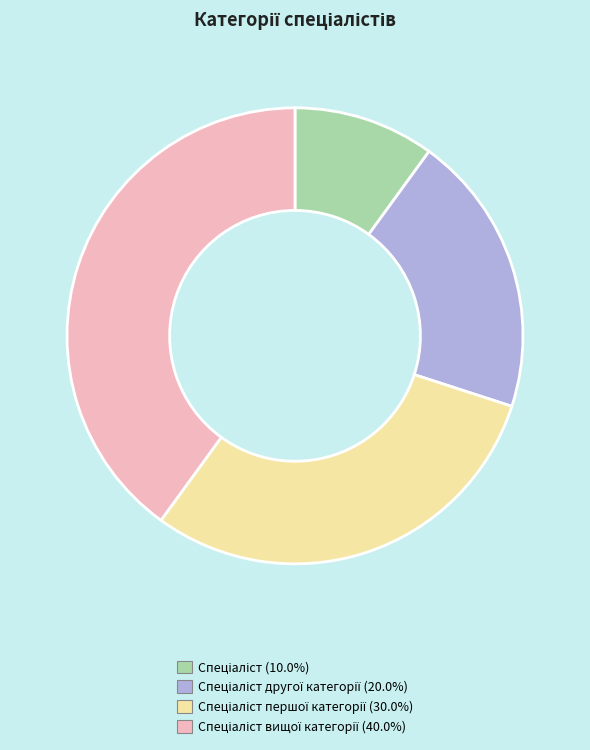

Is there a majority slice in this chart?

No